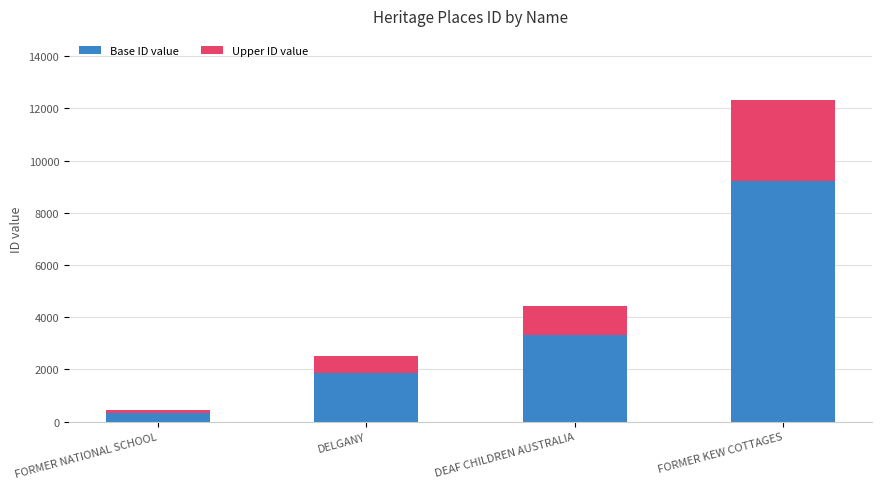

Does the chart contain stacked bars?

Yes